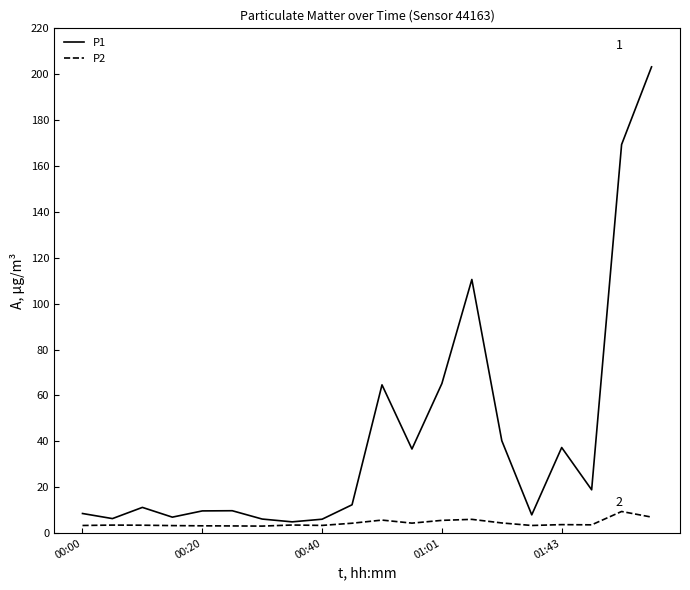

Which series has the largest total across all categories?

P1